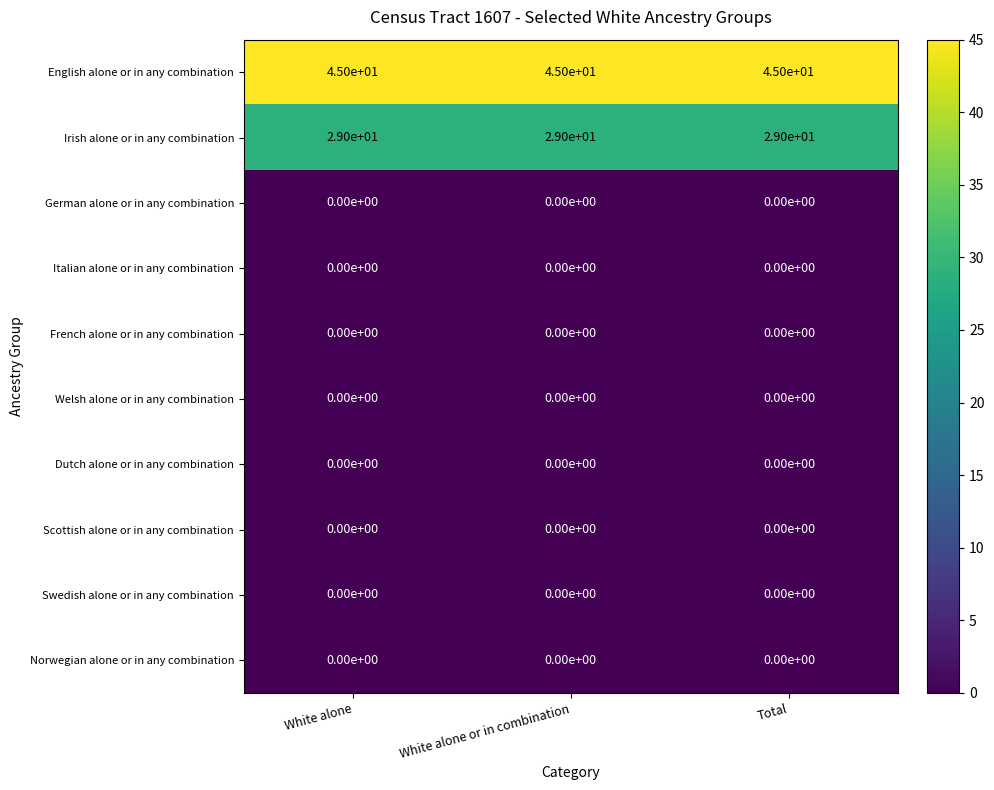

The German alone or in any combination series shows 0 at White alone or in combination. True or false?

True